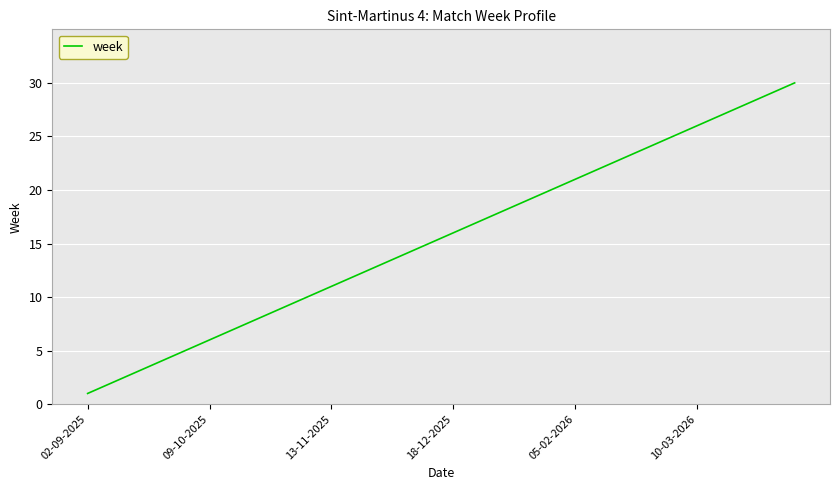

Does the chart have visible grid lines?

Yes